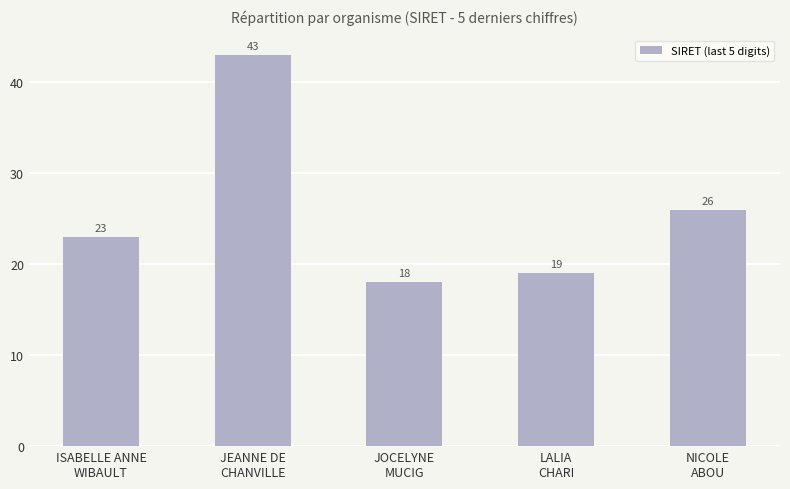

List the labels in order of value, largest first.

JEANNE DE
CHANVILLE, NICOLE
ABOU, ISABELLE ANNE
WIBAULT, LALIA
CHARI, JOCELYNE
MUCIG